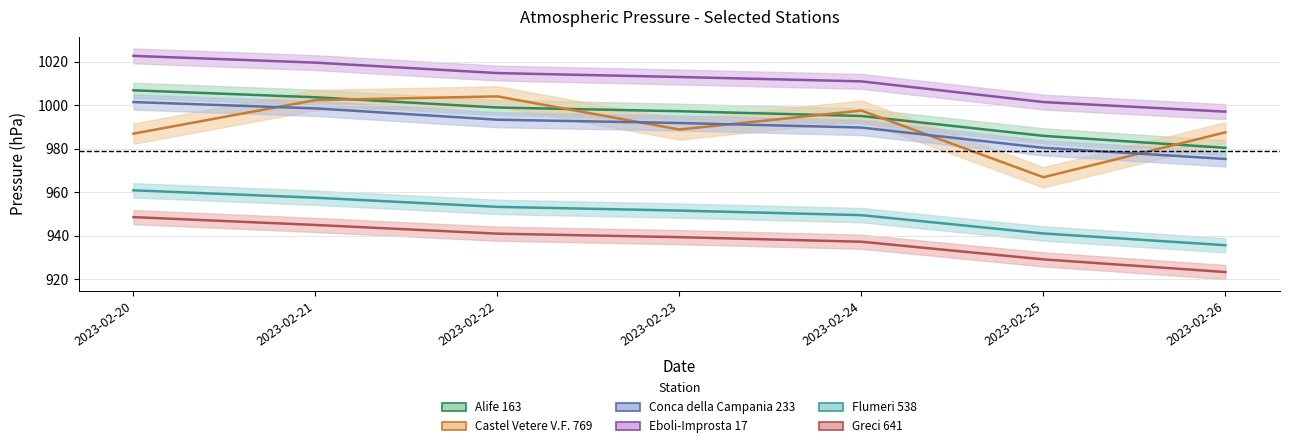

What is the value of the Conca della Campania 233 point at the 2nd from the left?

998.5